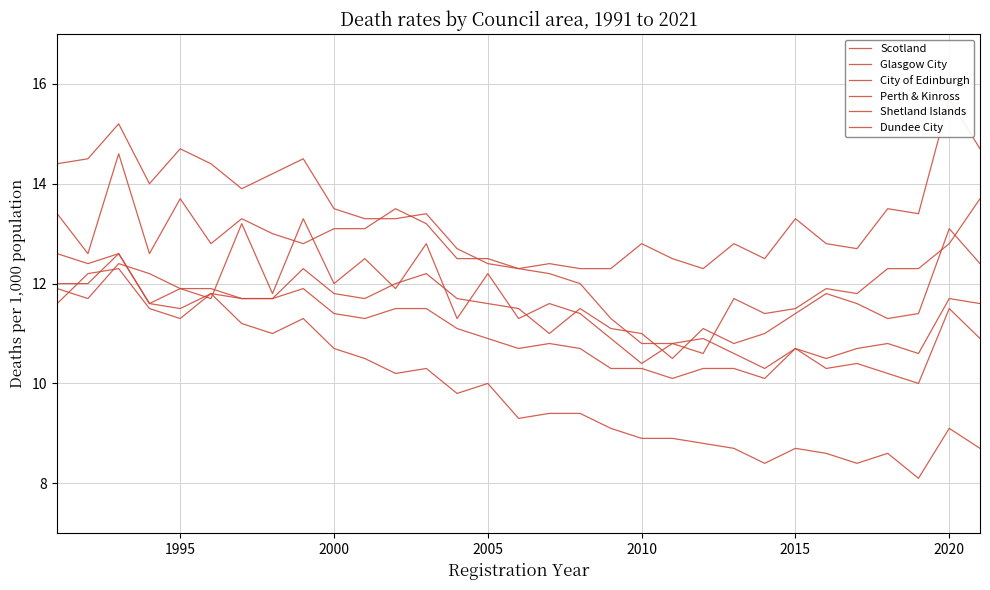

What are all the series names shown in the legend?

Scotland, Glasgow City, City of Edinburgh, Perth & Kinross, Shetland Islands, Dundee City